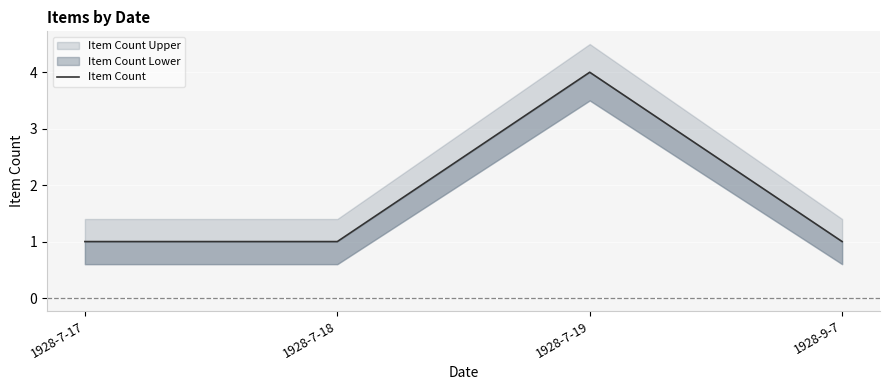

Read the value at 1928-7-17.

1